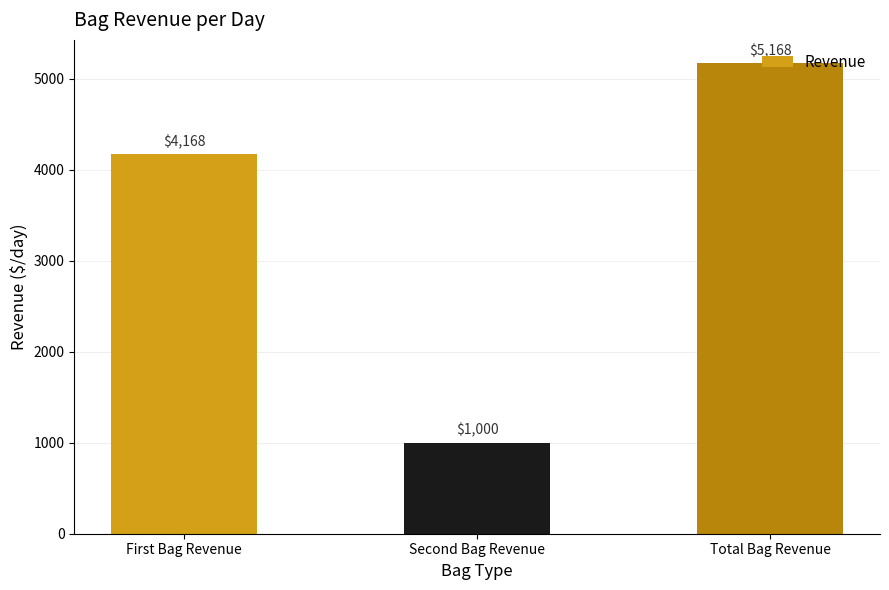

Which category has the lowest value across all series?

Second Bag Revenue